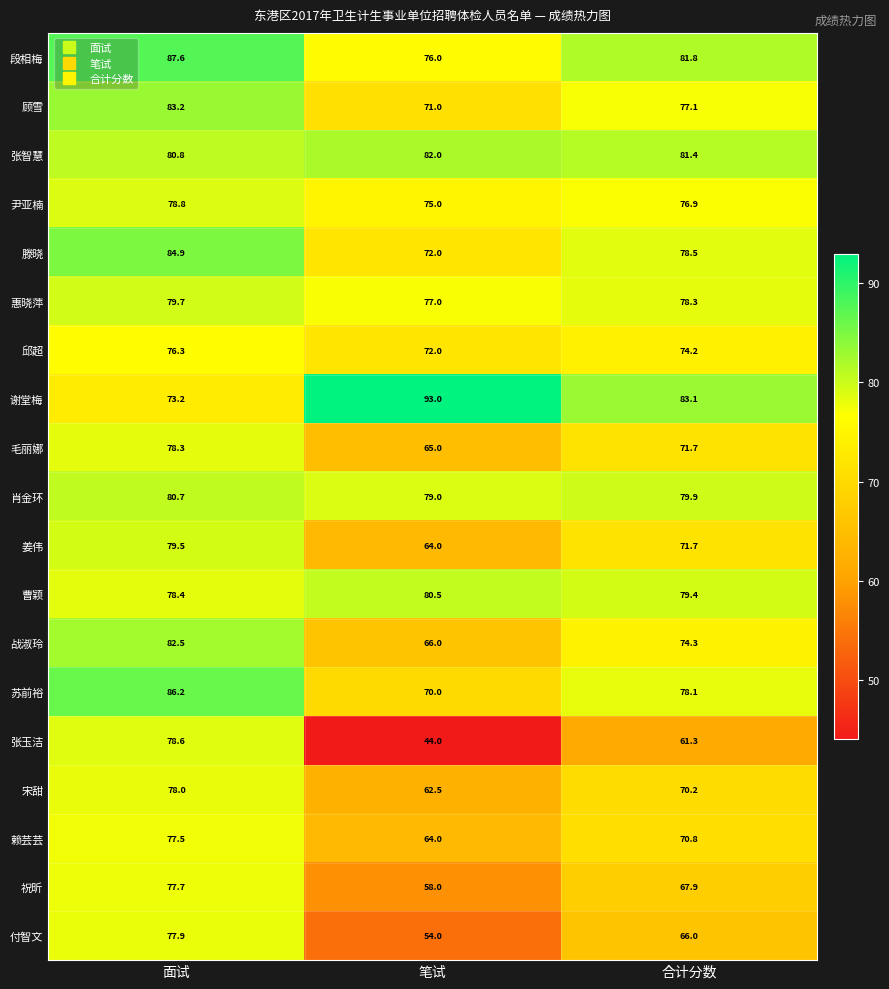

What is the highest value of the 苏前裕 series?

86.2